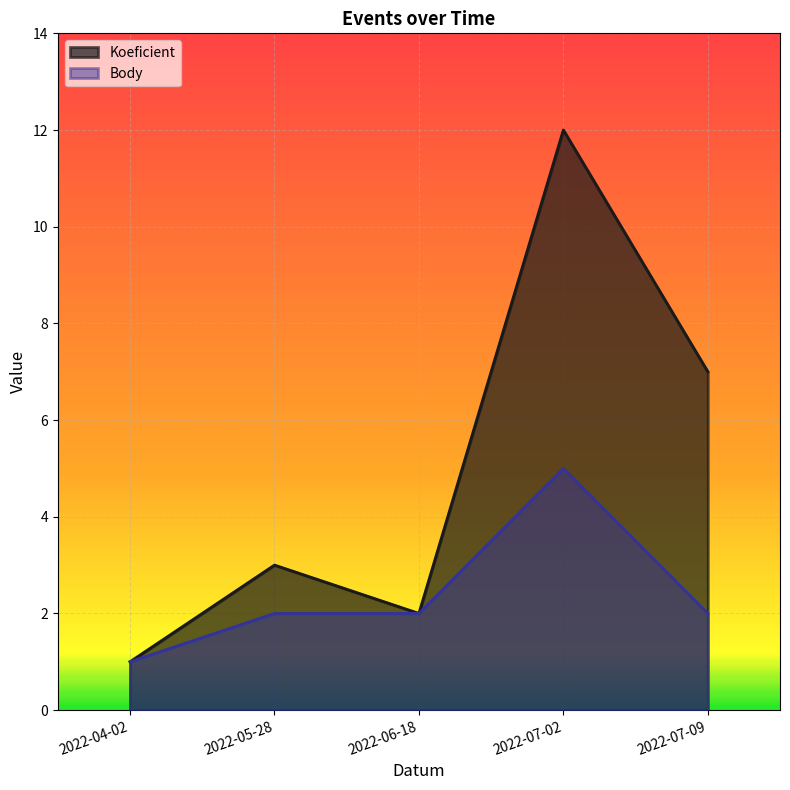

What are all the series names shown in the legend?

Koeficient, Body